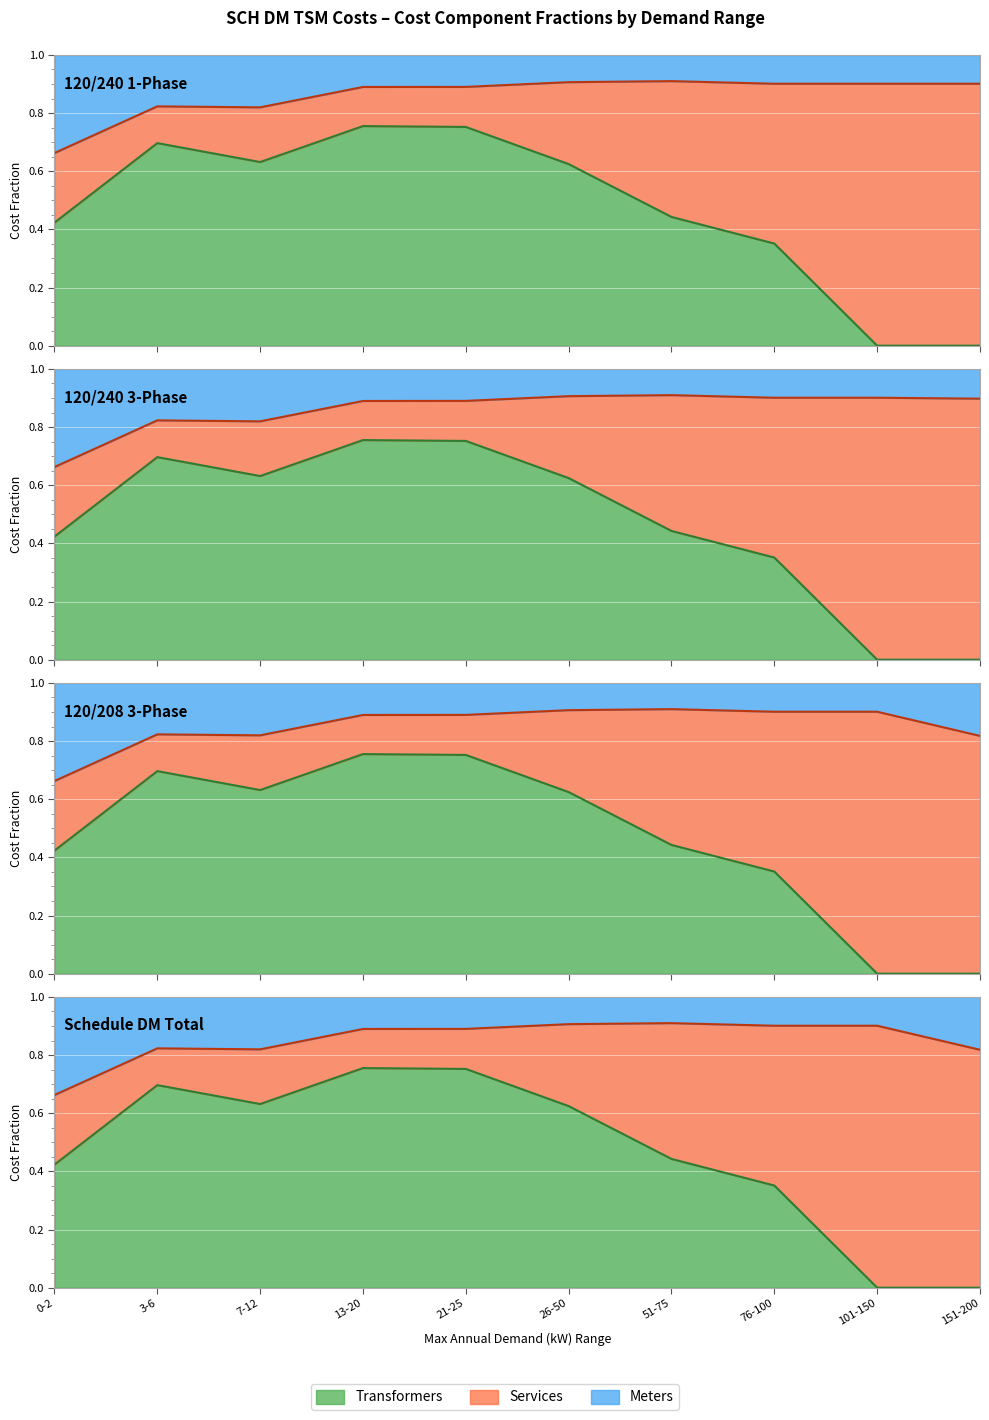

What position from the right is 76-100?

3